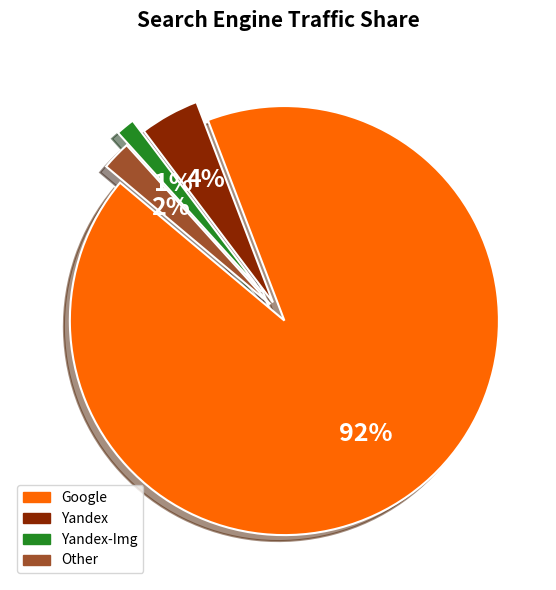

True or false: Yandex accounts for 4% of the total.

True